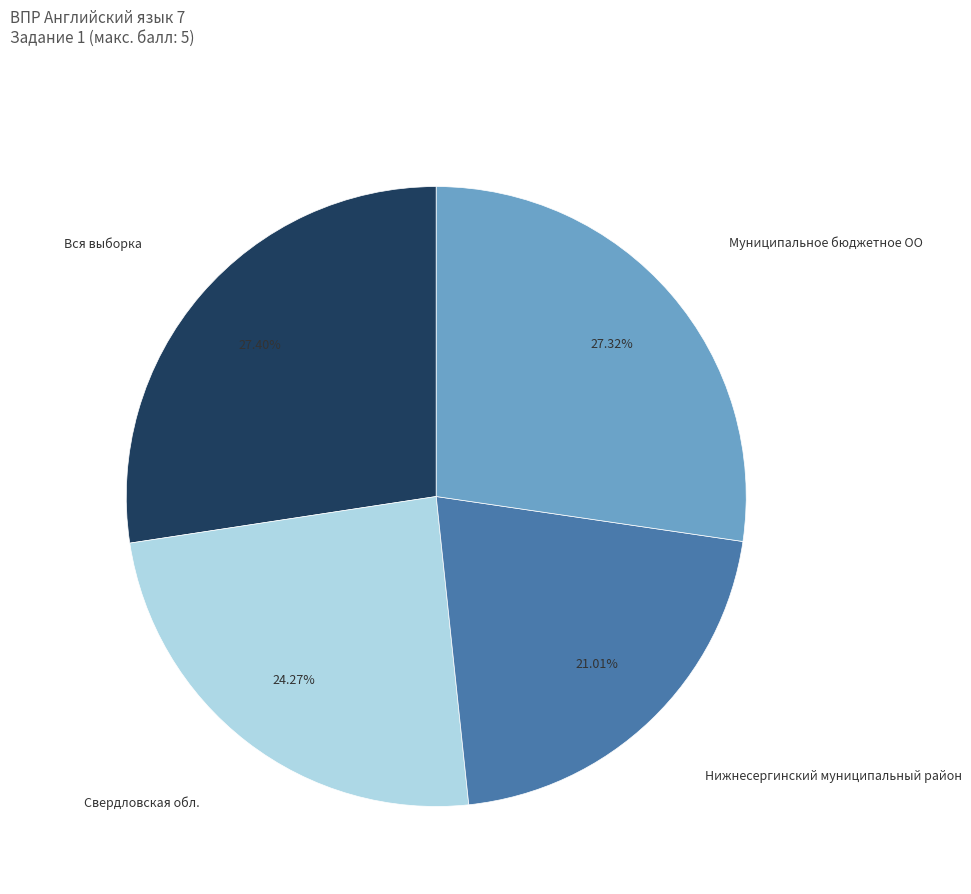

Which slice is the smallest?

Нижнесергинский муниципальный район